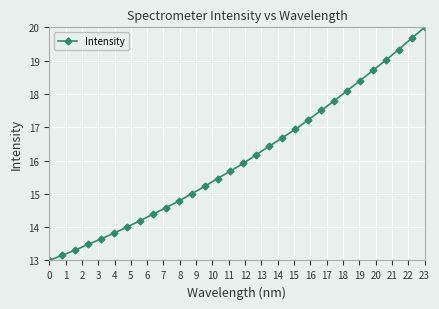

What is the minimum value shown in the chart?

13.0